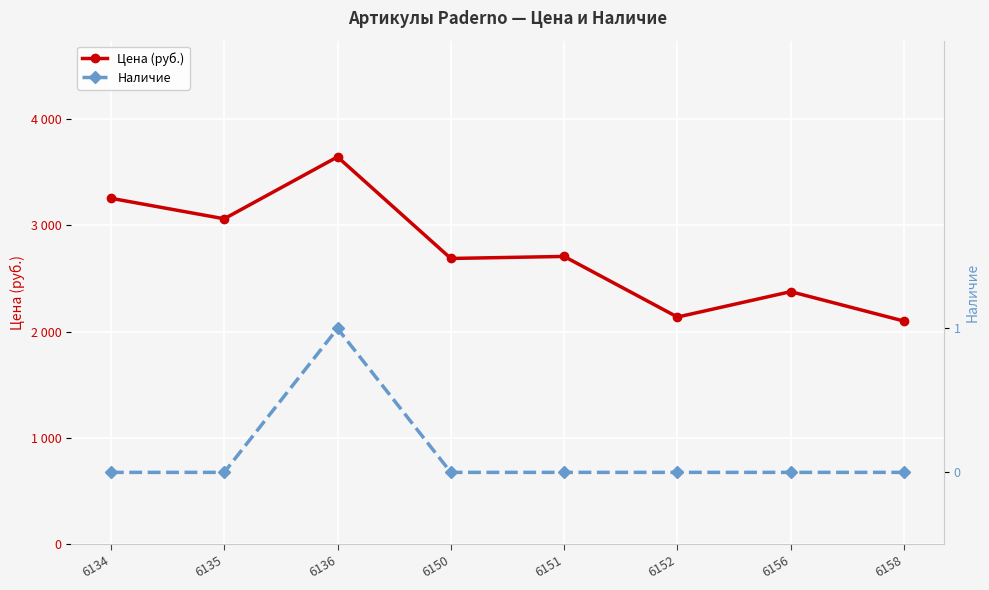

True or false: Наличие has more than 0 points higher than both neighbors.

True